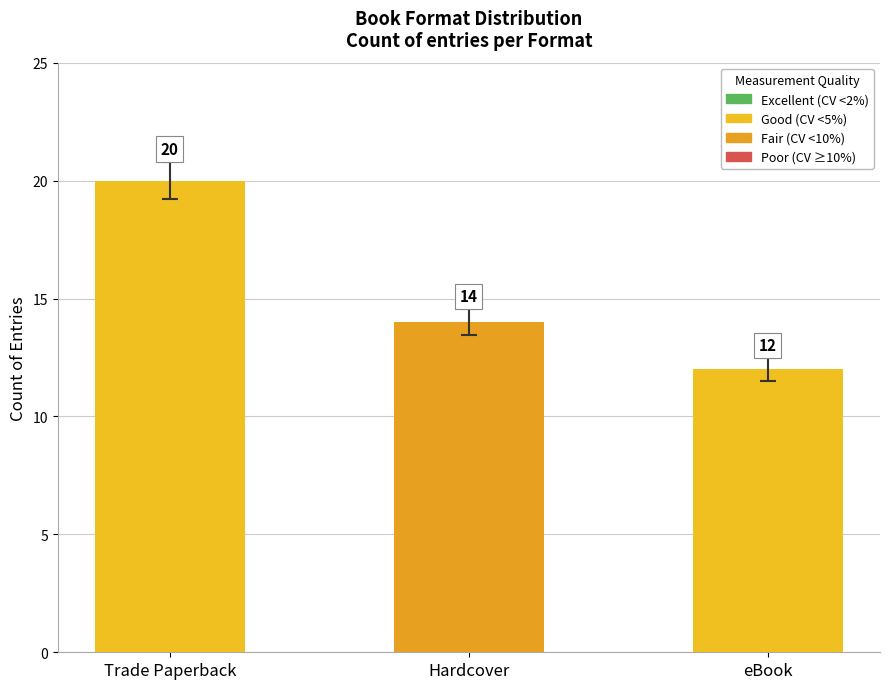

How many values are between 12 and 20?

3